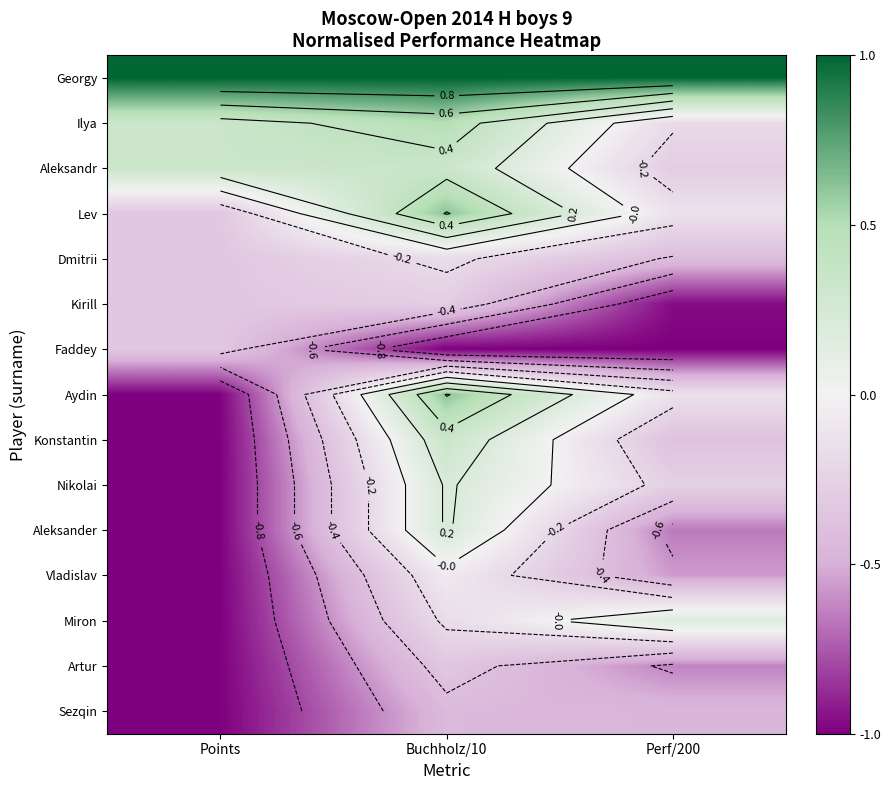

What is the maximum value for Konstantin?

0.3